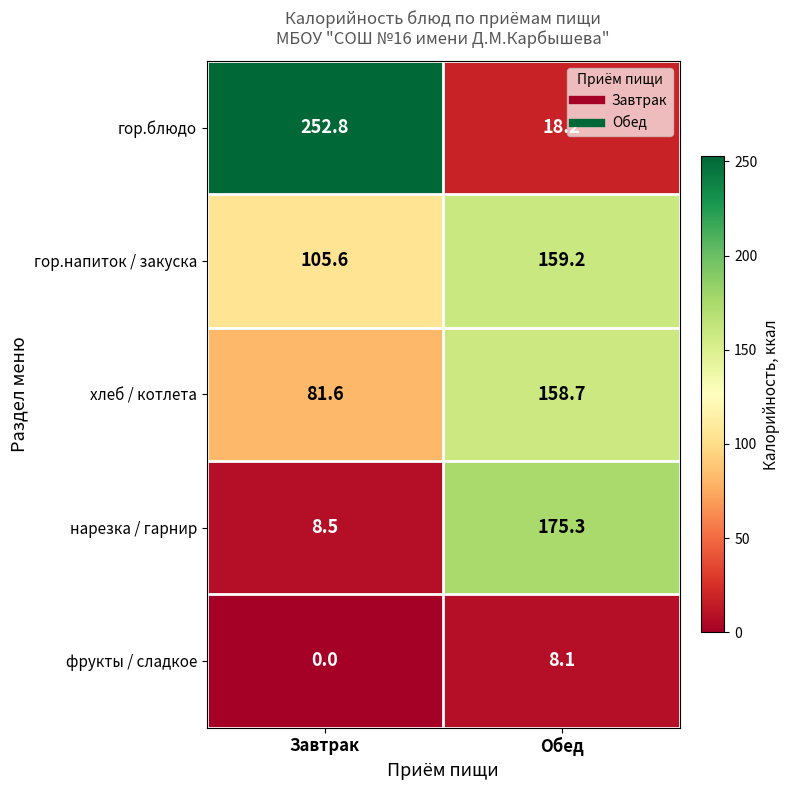

The нарезка / гарнир series shows 230.8 at Обед. True or false?

False